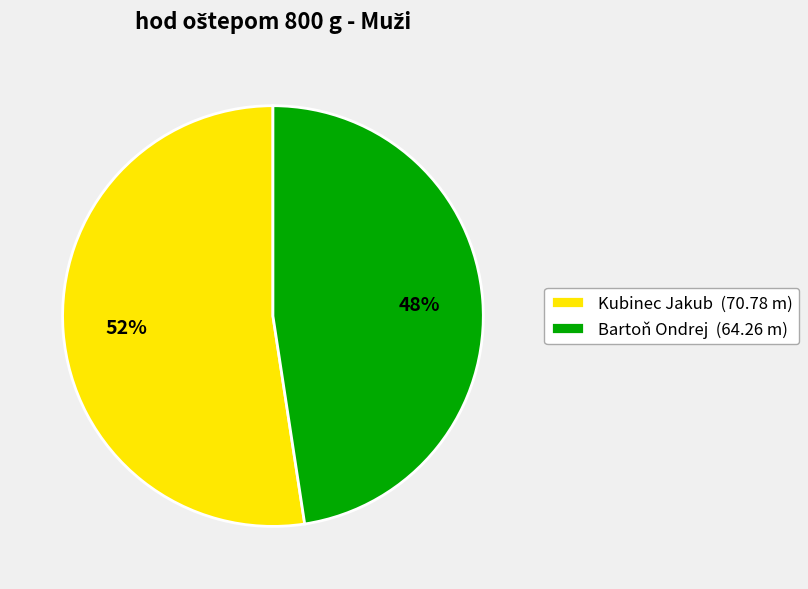

To the nearest percent, what is the average slice percentage?

50%